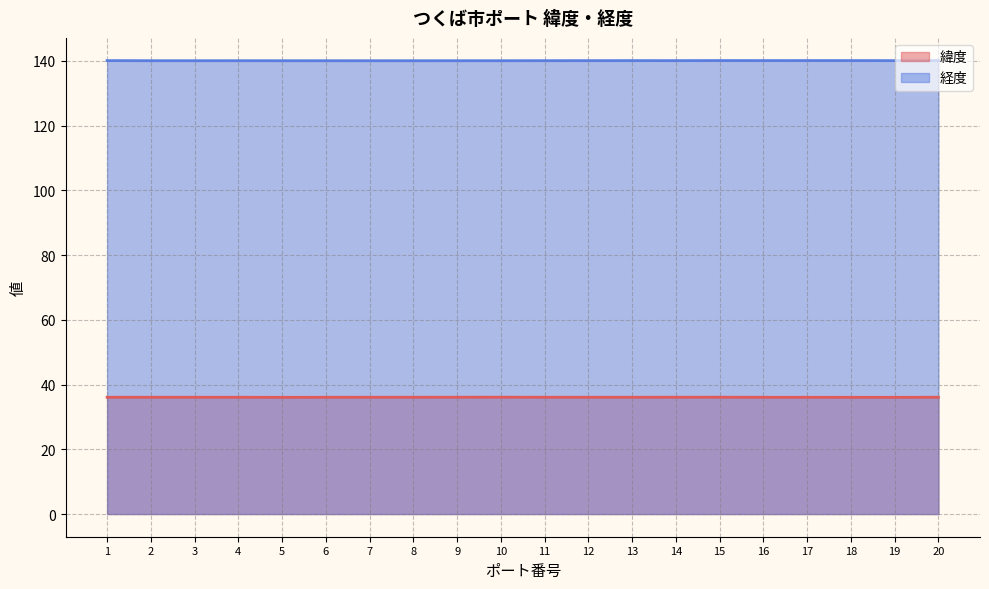

Reading left to right, what are all the values shown in this chart?

緯度: 36.1	36.1	36.1	36.1	36.1	36.1	36.1	36.1	36.1	36.1	36.1	36.1	36.1	36.1	36.1	36.1	36.1	36.1	36.1	36.1
経度: 140.1	140.1	140.1	140.1	140.1	140.1	140.1	140.1	140.1	140.1	140.1	140.1	140.1	140.1	140.1	140.1	140.1	140.1	140.1	140.1